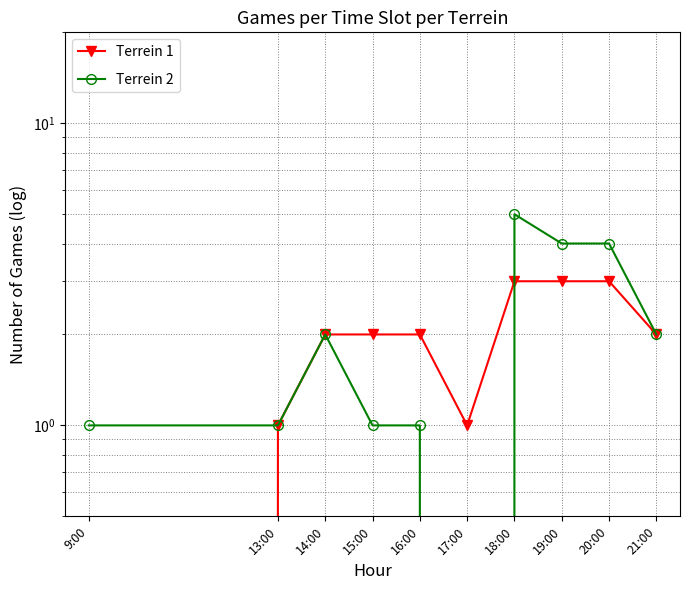

What are all the series names shown in the legend?

Terrein 1, Terrein 2